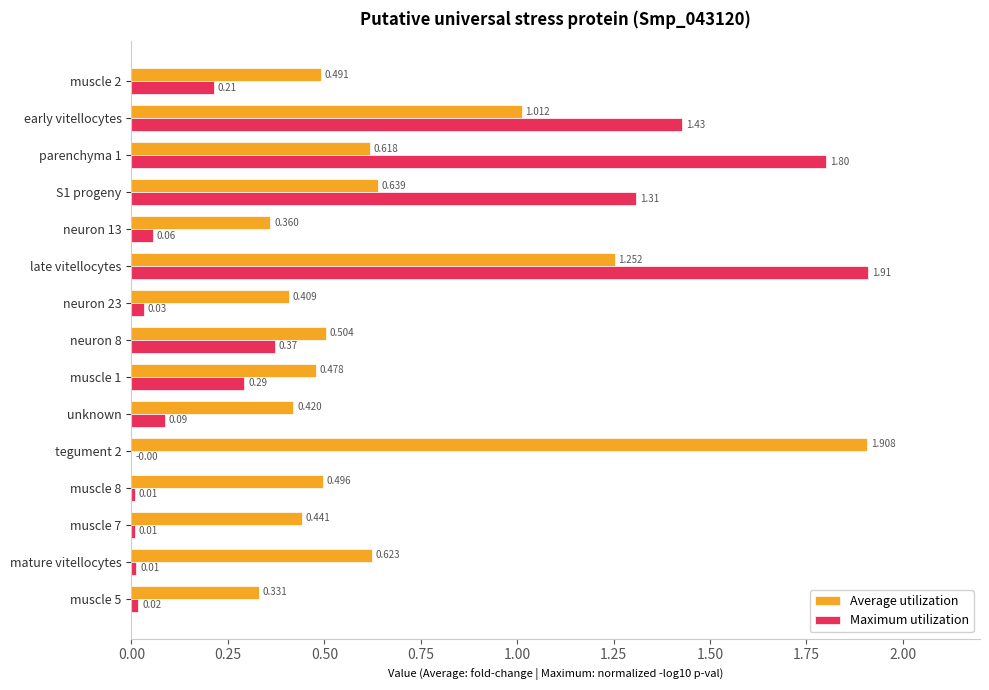

What are all the series names shown in the legend?

Average utilization, Maximum utilization